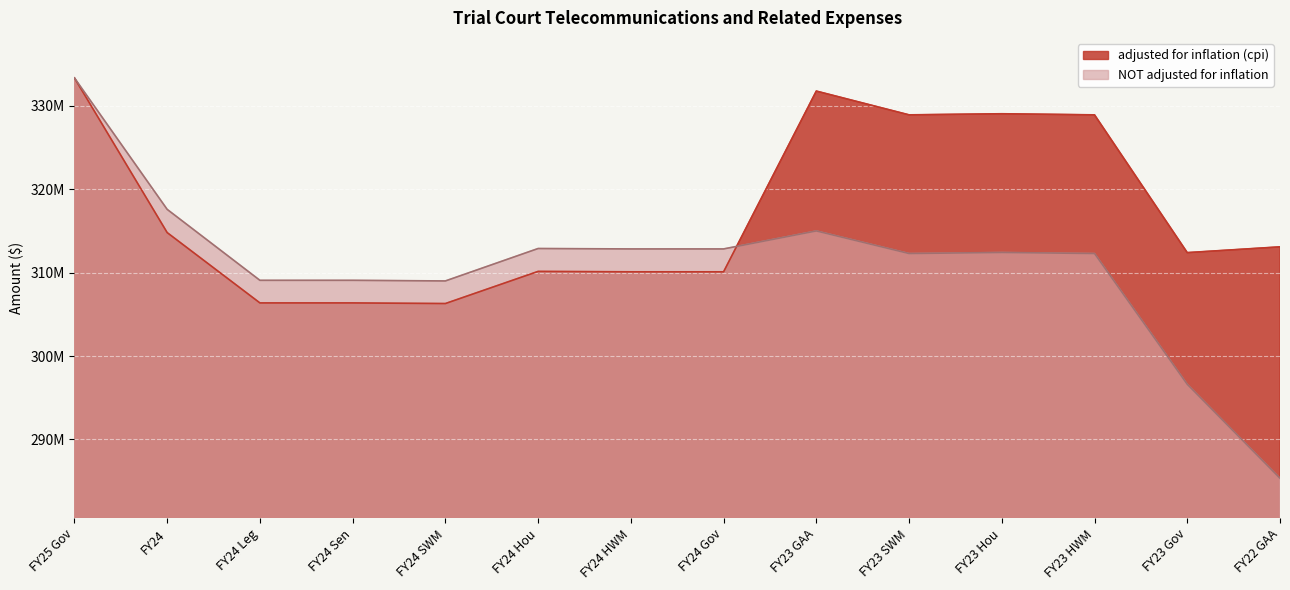

What is the spread (max minus min) of values at FY24?

2782819